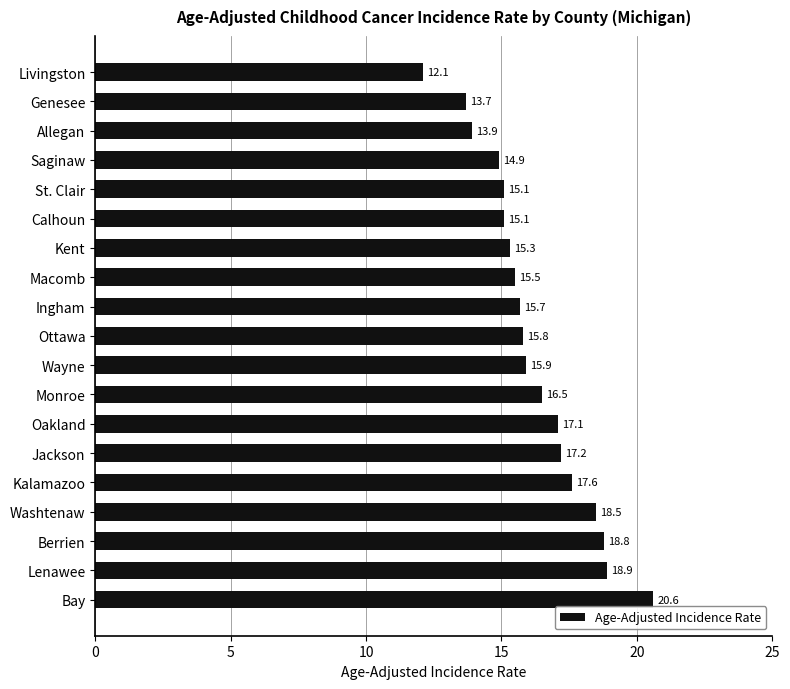

Which has a higher value, Macomb or Calhoun?

Macomb